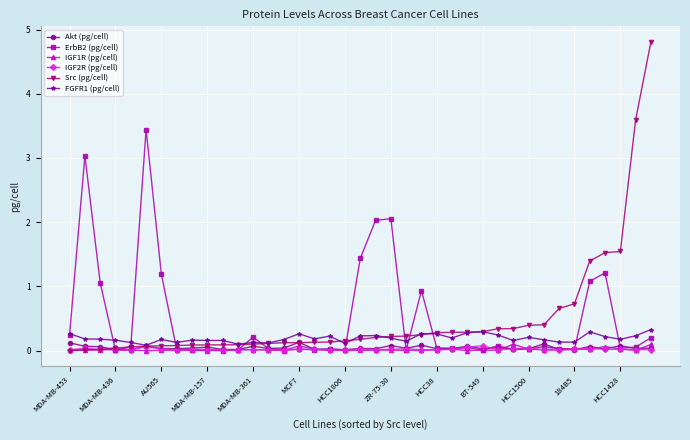

What is the highest value of the Src (pg/cell) series?

4.8